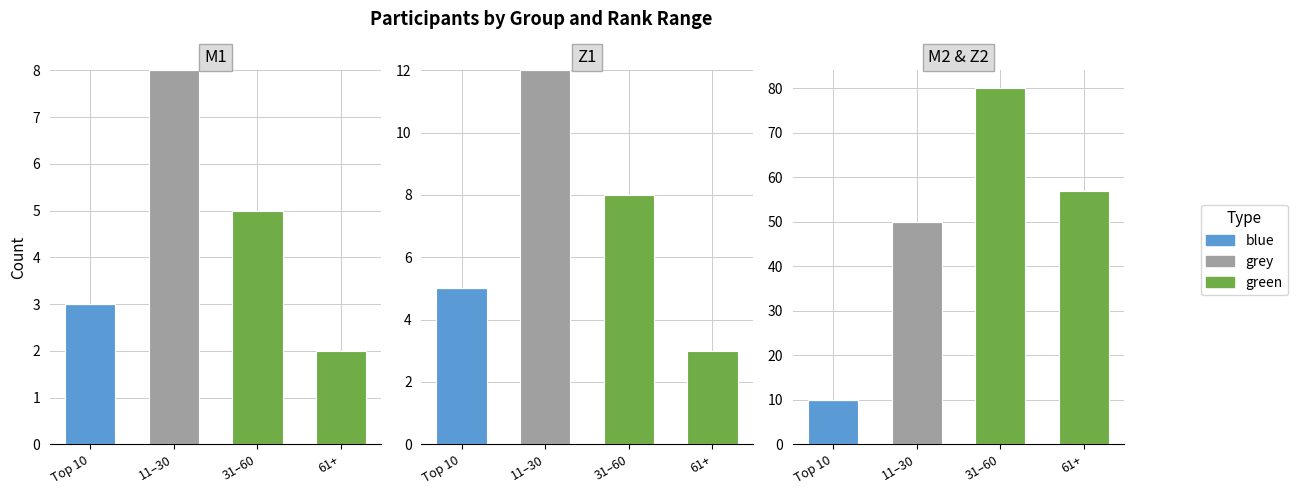

The value of grey at 31–60 is -23. True or false?

False